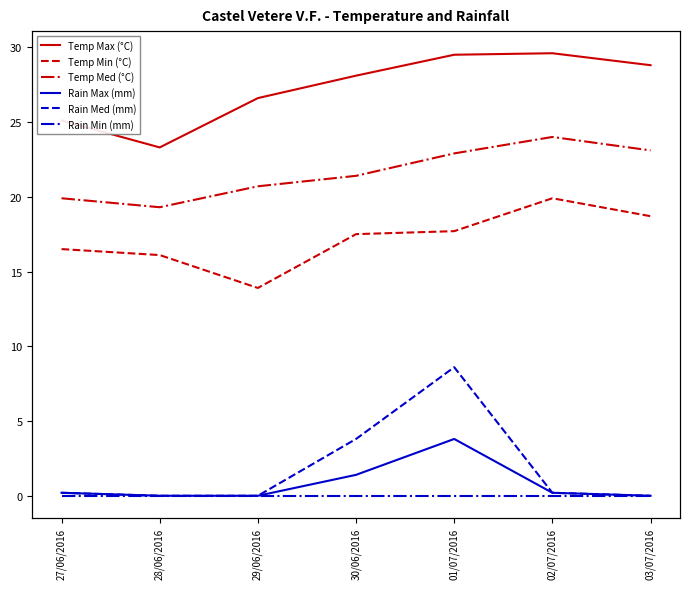

Rank the series by their maximum value, from highest to lowest.

Temp Max (°C), Temp Med (°C), Temp Min (°C), Rain Med (mm), Rain Max (mm), Rain Min (mm)